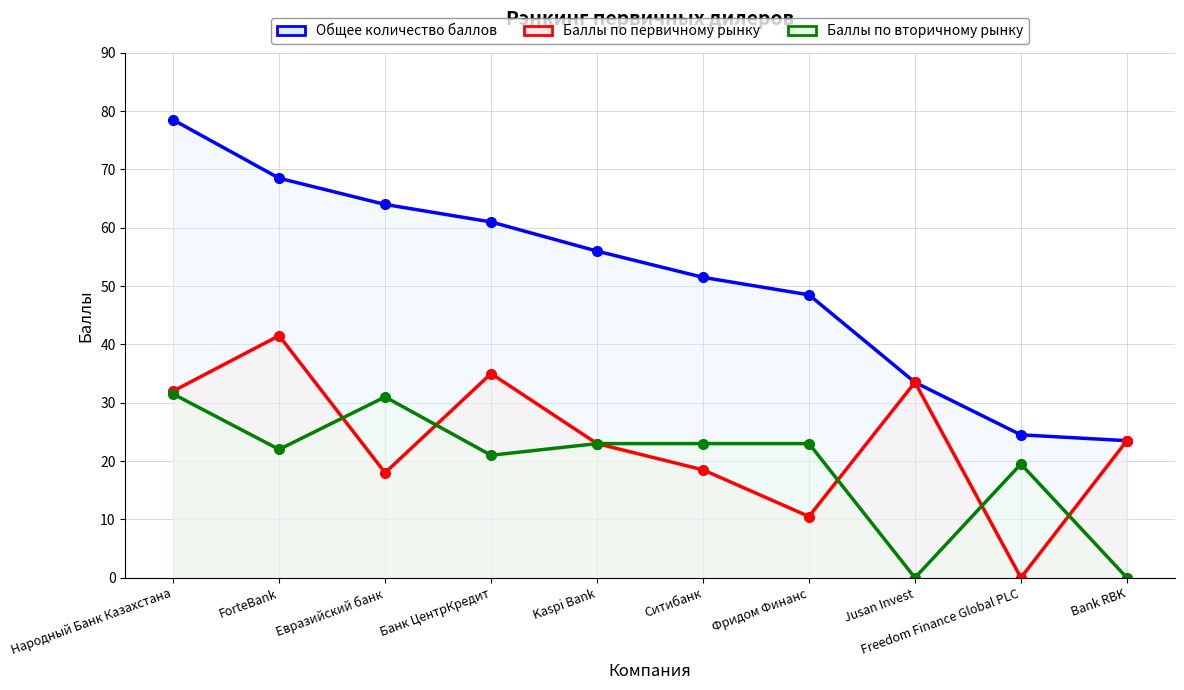

Which series has the widest spread of values?

Общее количество баллов